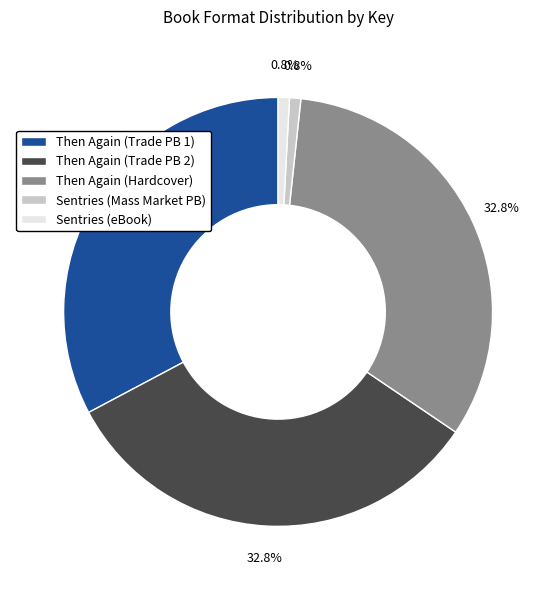

How many slices are in this pie chart?

5